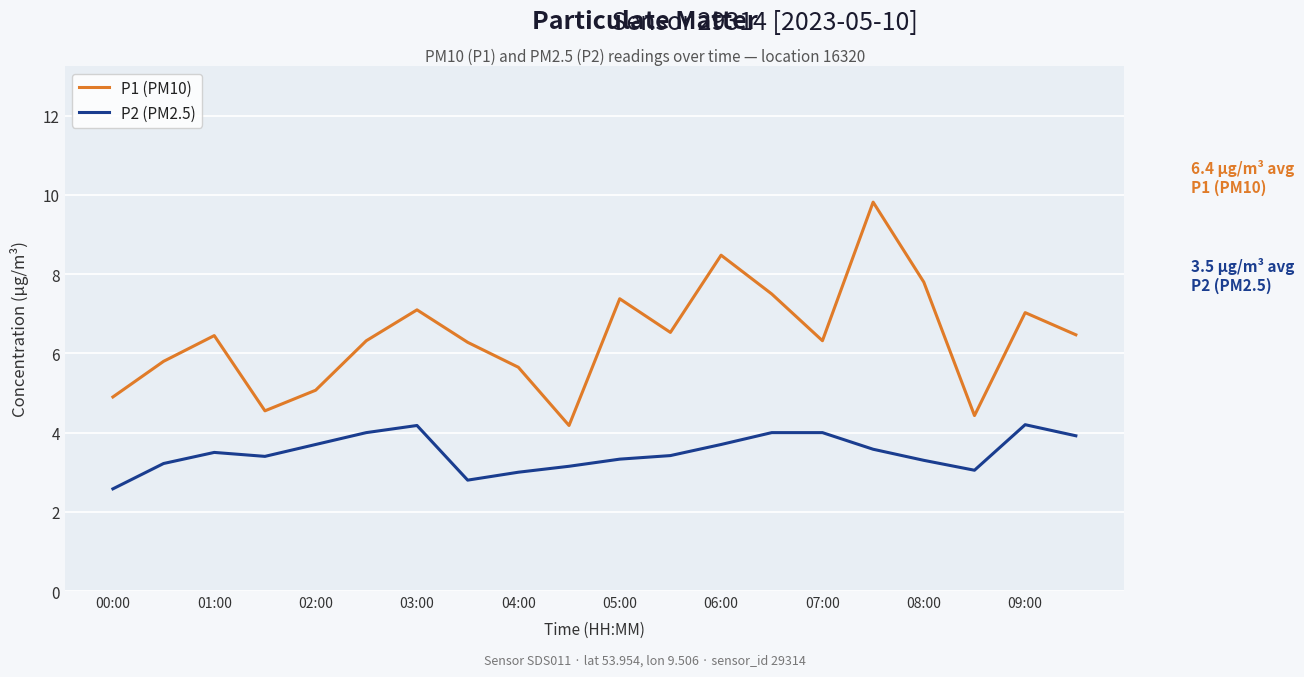

Which series has the widest spread of values?

P1 (PM10)